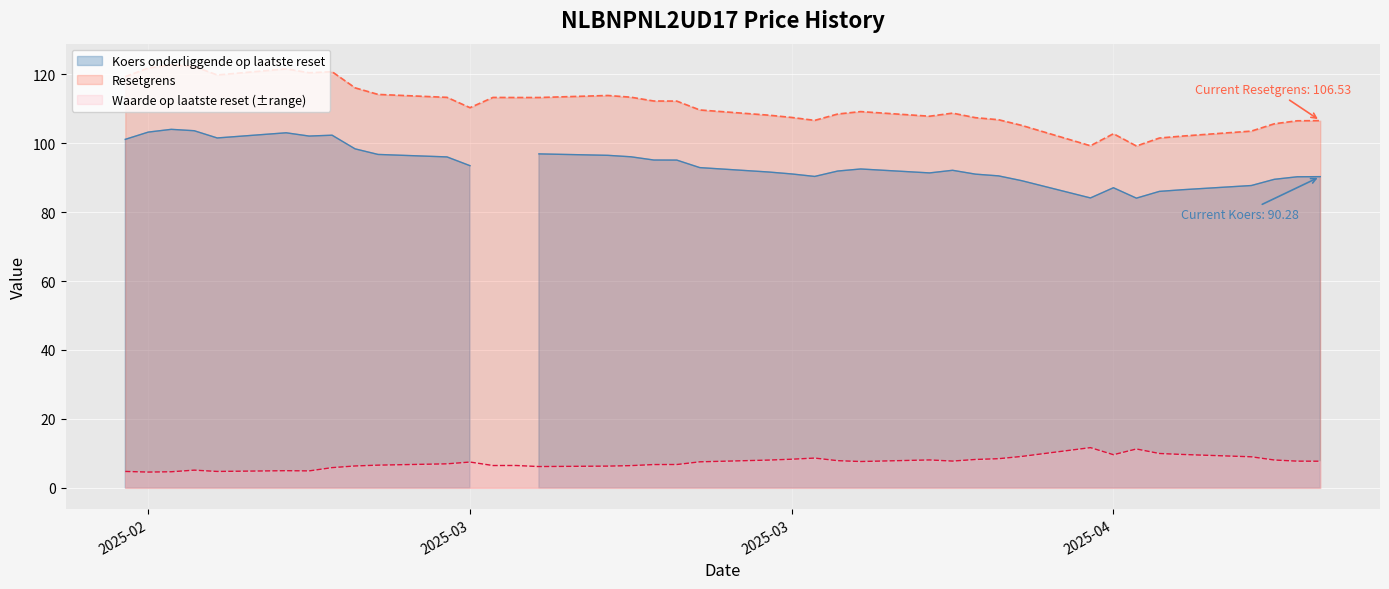

What is the greatest value displayed?

122.7